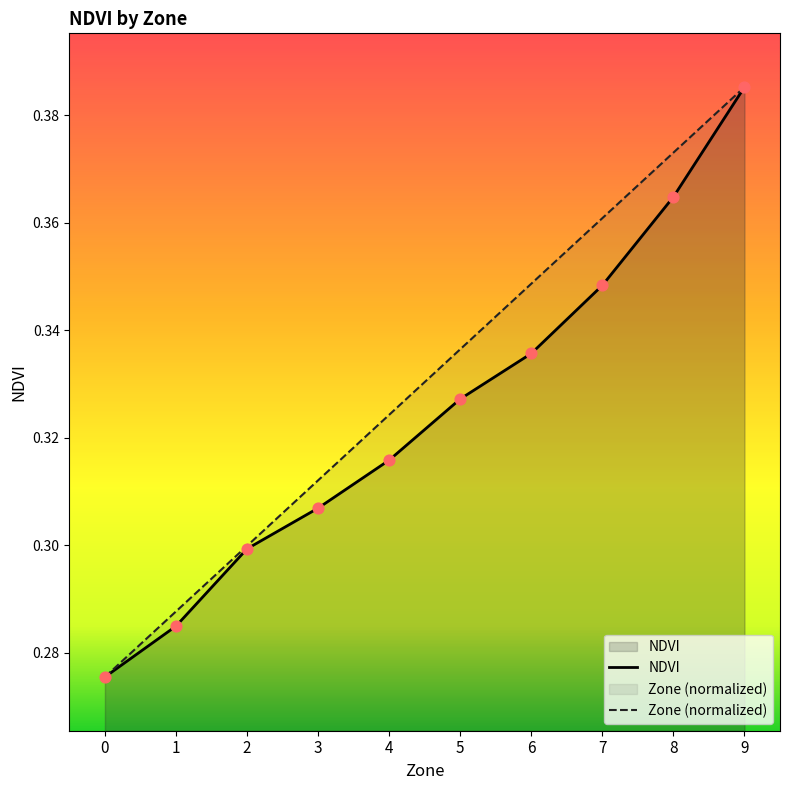

Is the value of NDVI at 0 greater than the value of Zone at 5?

No